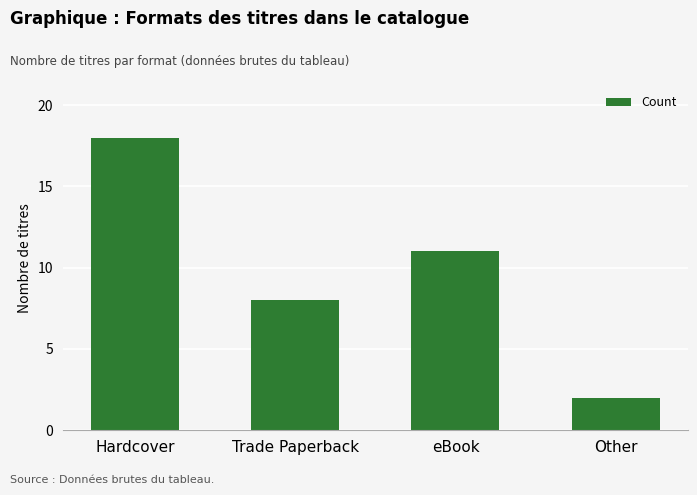

Which has a higher value, Trade Paperback or Hardcover?

Hardcover